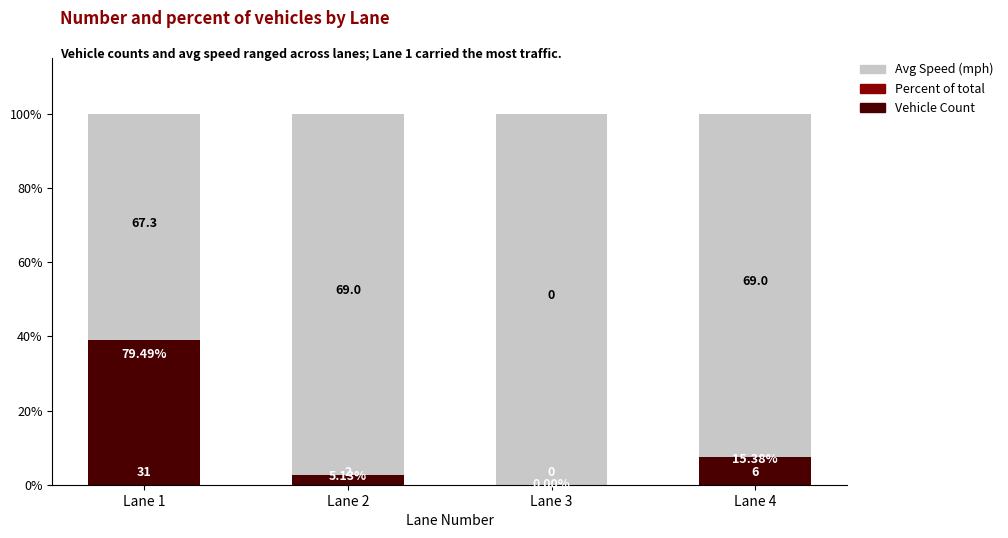

Are the bars horizontal?

No